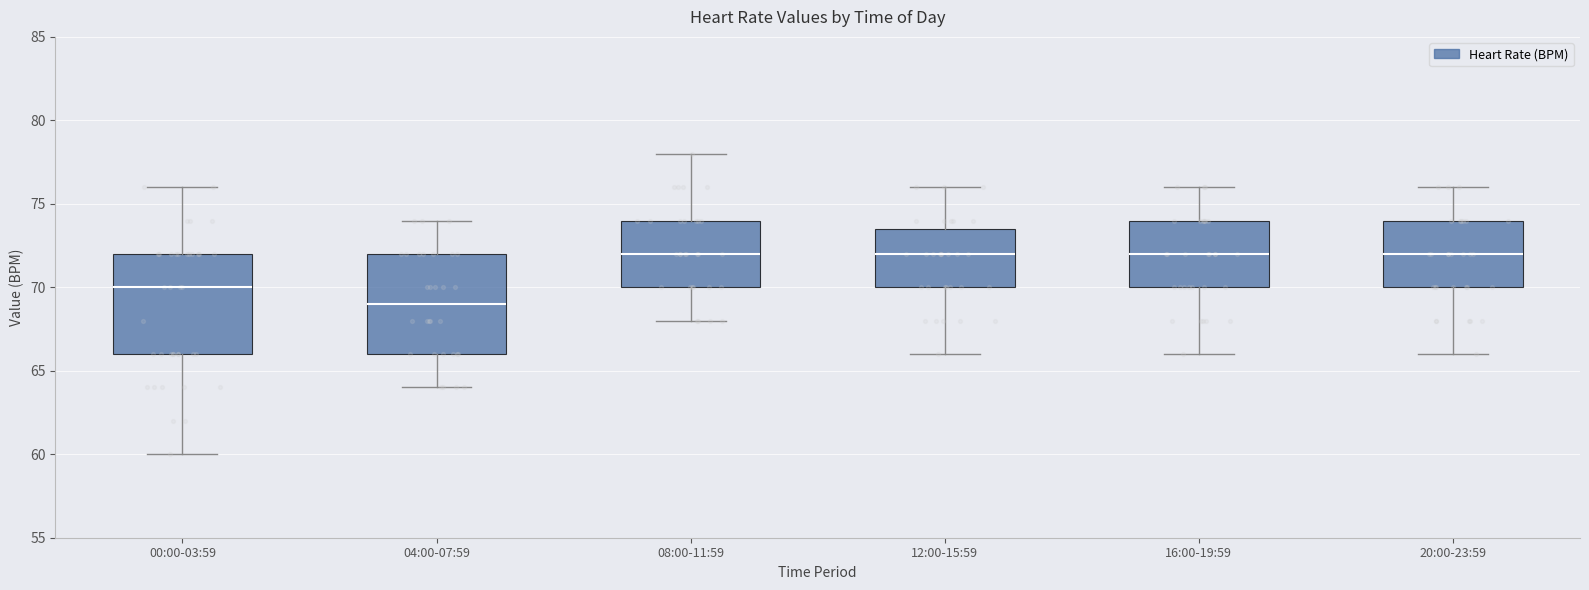

Where does the upper whisker of the box for 16:00-19:59 end on the y-axis? The values are not printed on the chart, so give them approximately, as read against the axis.

76.0